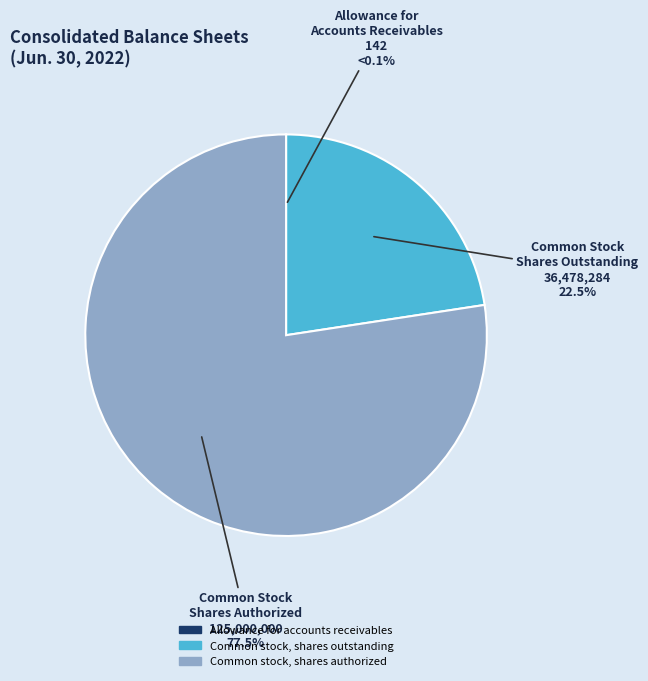

Rank the categories by value from lowest to highest.

Allowance for accounts receivables, Common stock, shares outstanding, Common stock, shares authorized